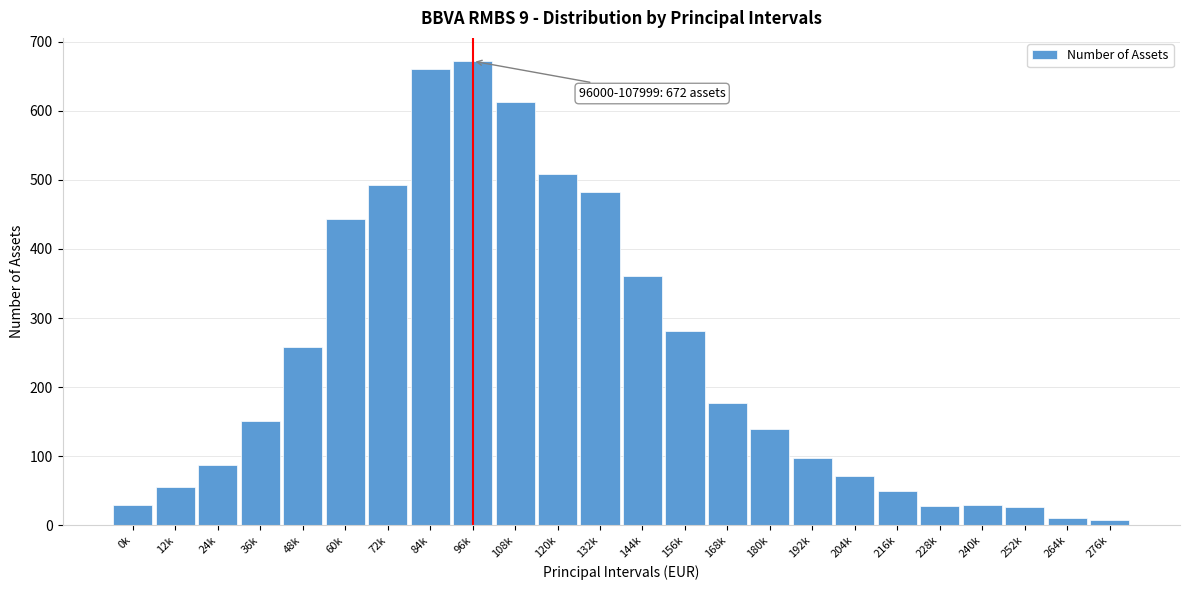

What is the difference between the maximum and minimum values?

664